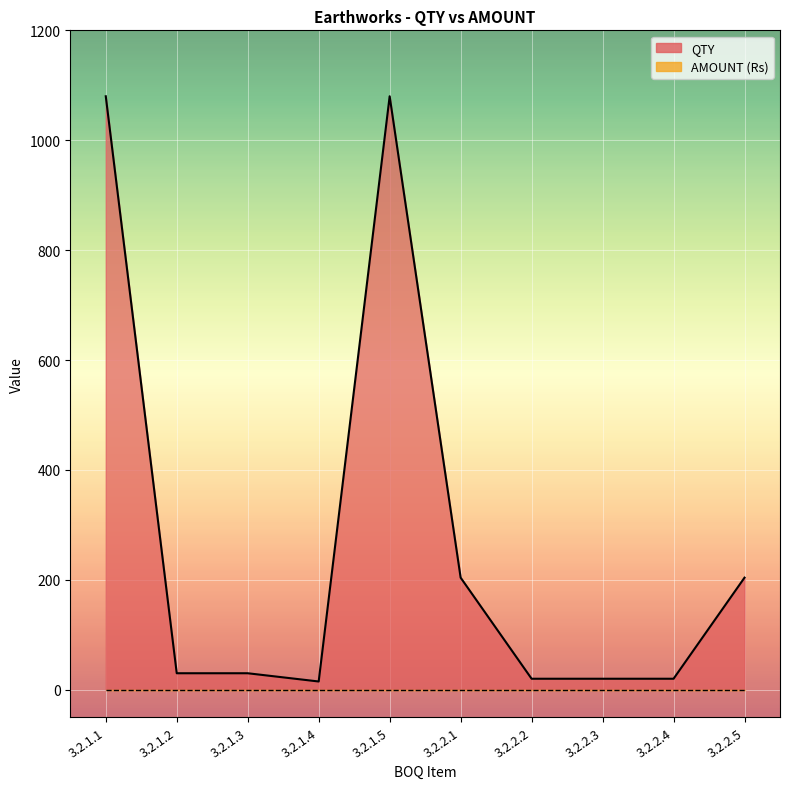

What position from the right is 3.2.2.5?

1